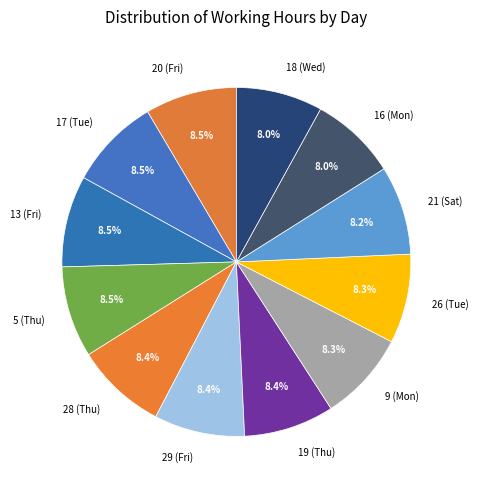

How many segments does this pie chart have?

12